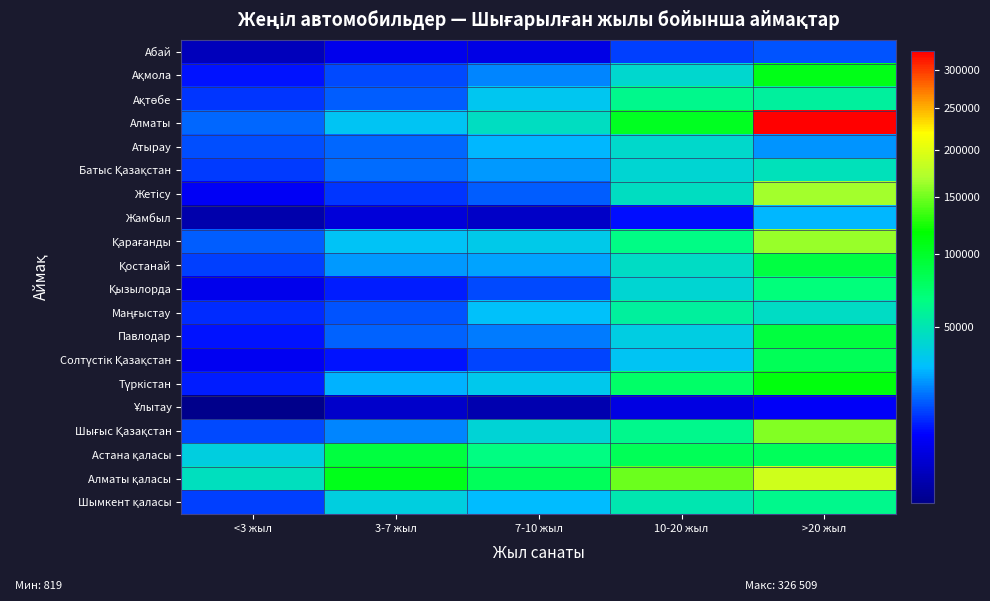

Rank the series at 10-20 жыл from lowest to highest value.

Ұлытау, Жамбыл, Абай, Солтүстік Қазақстан, Павлодар, Батыс Қазақстан, Қызылорда, Ақмола, Атырау, Қостанай, Жетісу, Шымкент қаласы, Маңғыстау, Ақтөбе, Шығыс Қазақстан, Қарағанды, Түркістан, Астана қаласы, Алматы, Алматы қаласы